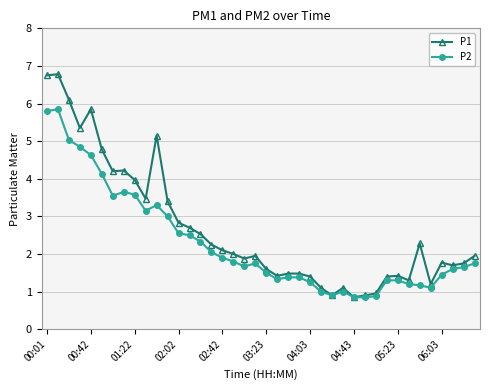

What is the greatest value displayed?

6.8